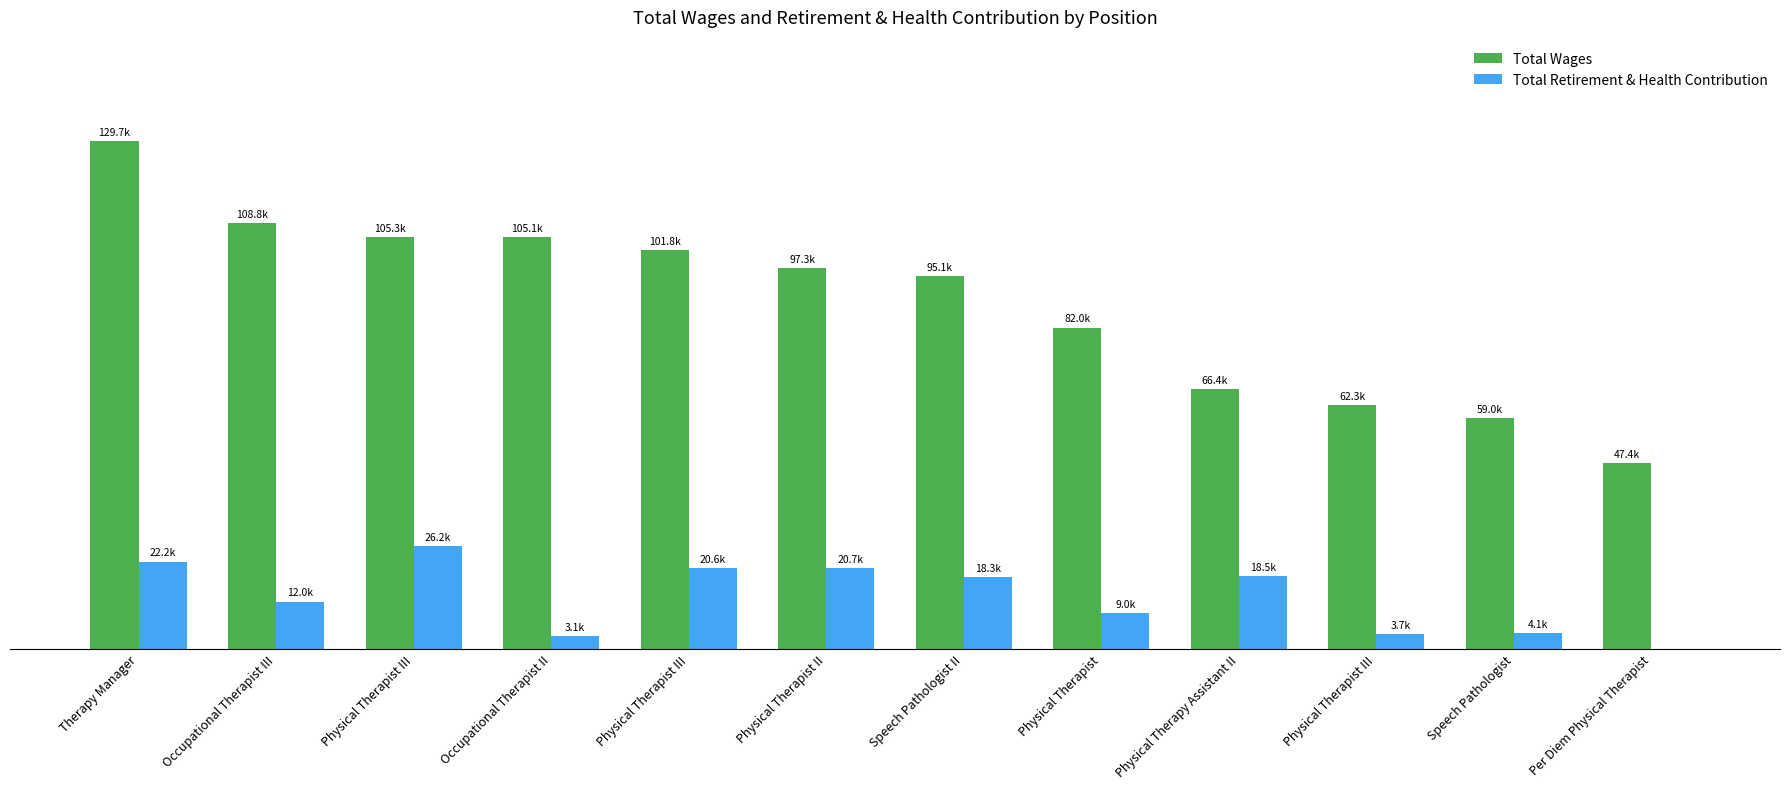

The value of Total Retirement & Health Contribution at Physical Therapist is 2905. True or false?

False